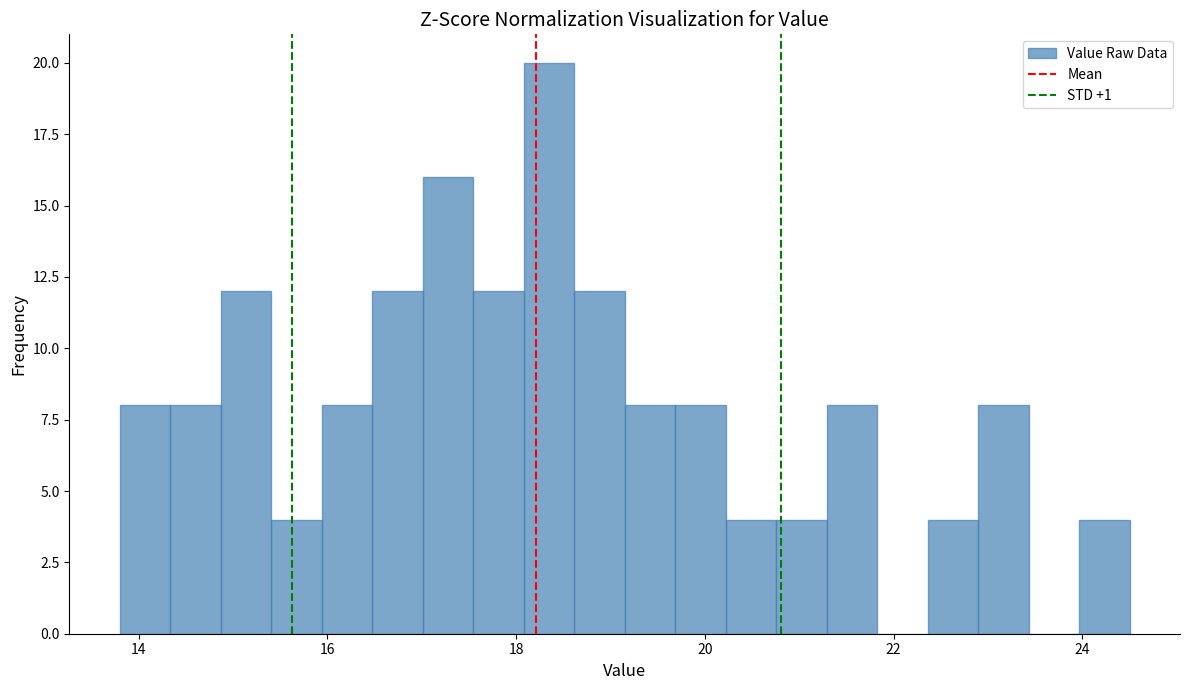

Around what value on the x-axis is the tallest bar? Give the approximate position of its centre, as read against the axis.

18.4